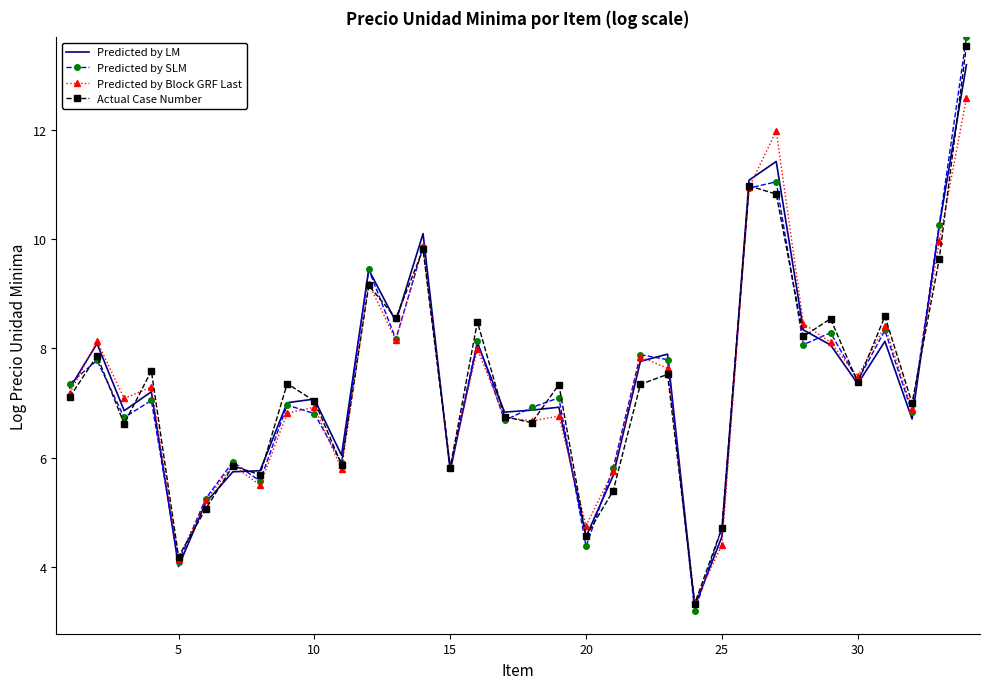

What is the smallest value displayed?

3.2